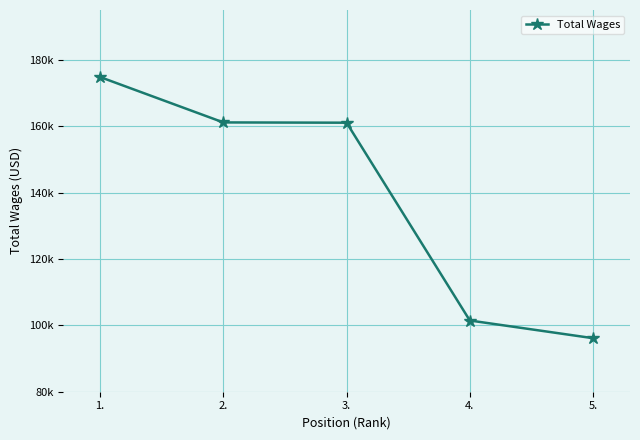

Does the chart display data point markers on the line(s)?

Yes